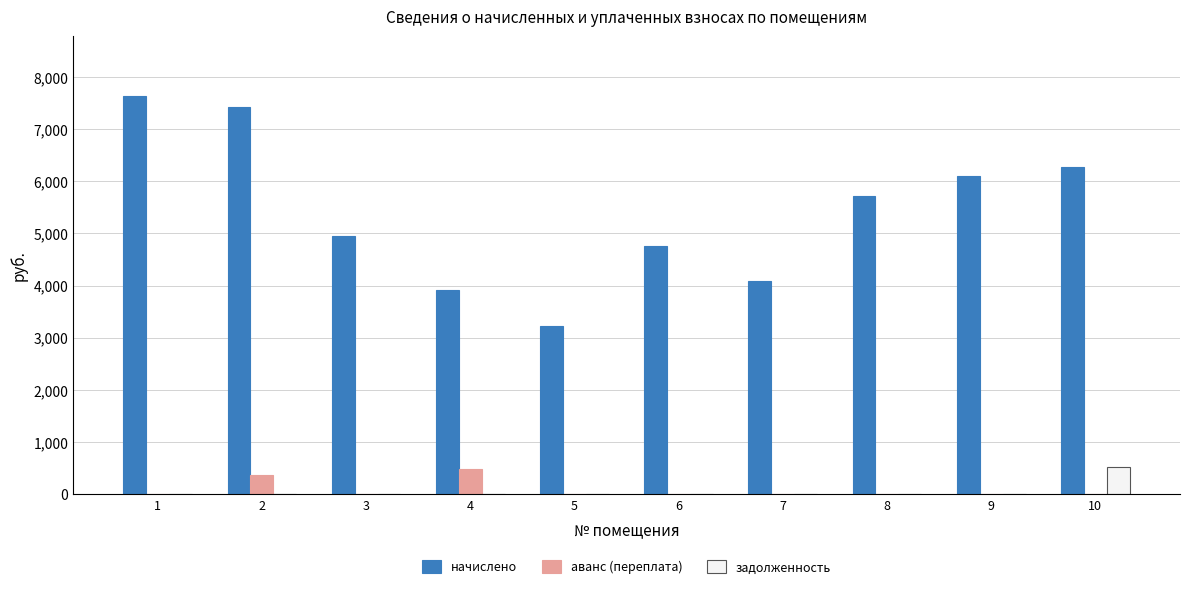

Reading left to right, what are all the values shown in this chart?

начислено: 1=7634.2	2=7418.9	3=4951.4	4=3908.2	5=3229.2	6=4752.7	7=4090.3	8=5713.2	9=6094.1	10=6276.2
аванс (переплата): 1=0.0	2=377.5	3=0.0	4=492.4	5=0.0	6=0.0	7=0.0	8=0.0	9=0.0	10=0.0
задолженность: 1=0.0	2=0.0	3=0.0	4=0.0	5=0.0	6=0.0	7=0.0	8=0.0	9=0.0	10=523.0